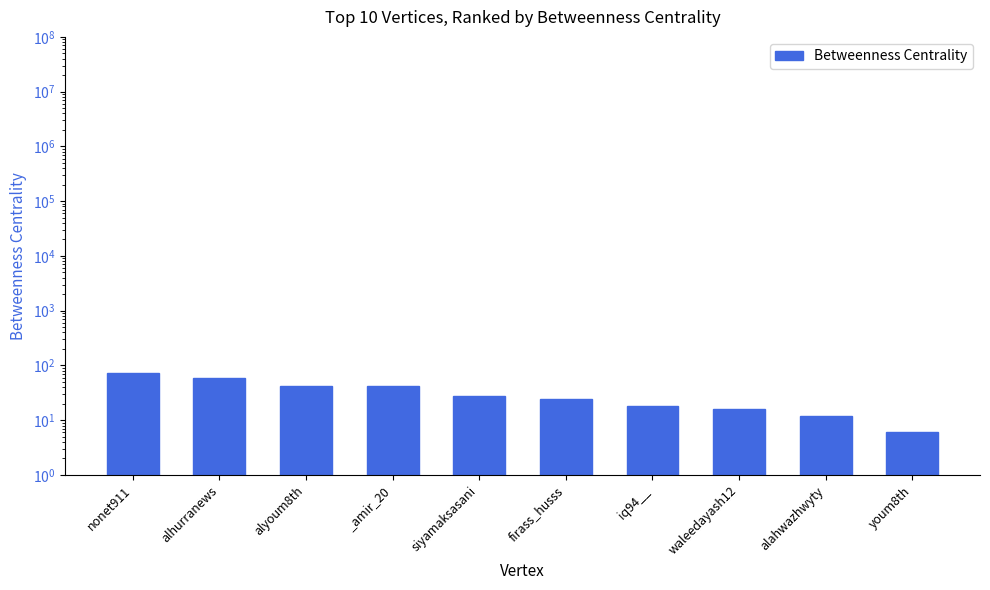

What is the greatest value displayed?

72